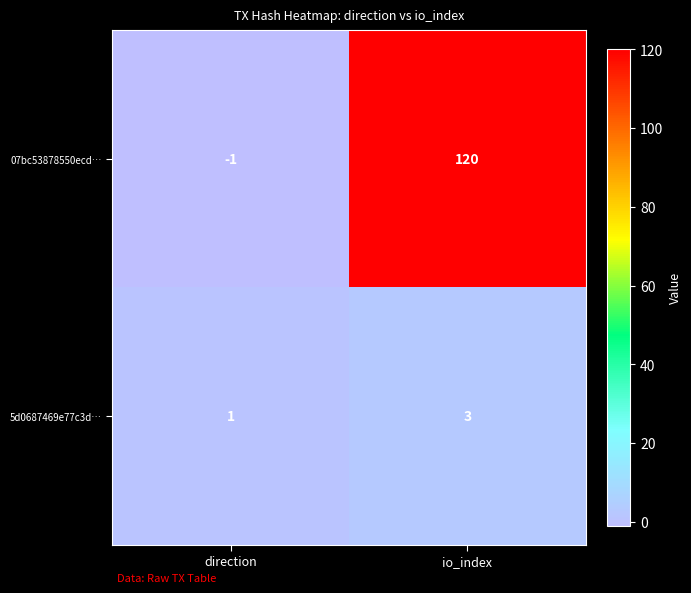

The 07bc53878550ecd… series shows 0 at direction. True or false?

False